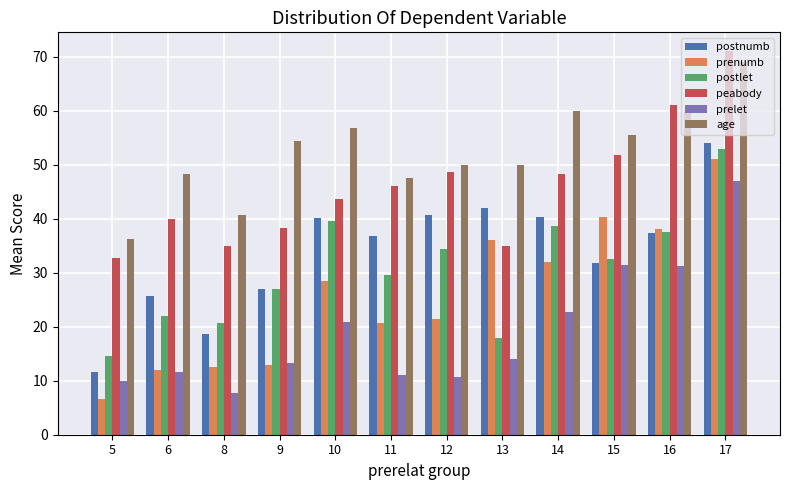

Which series has the largest range (max minus min)?

prenumb